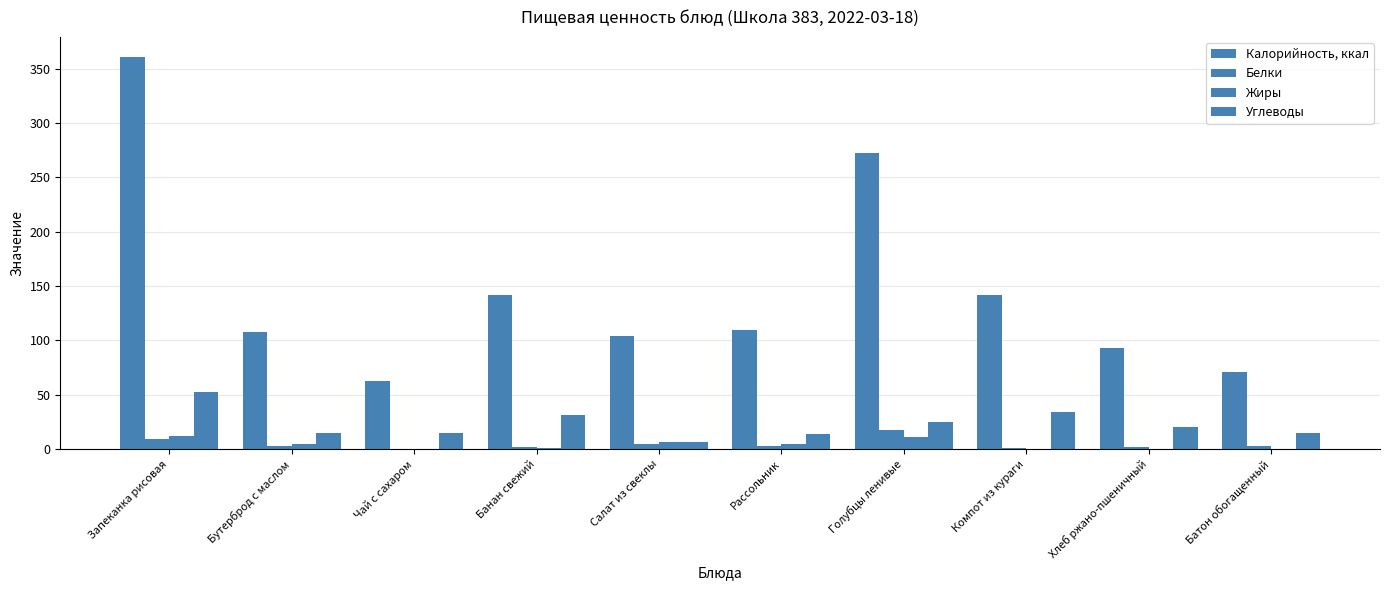

What is the maximum value shown in the chart?

361.3